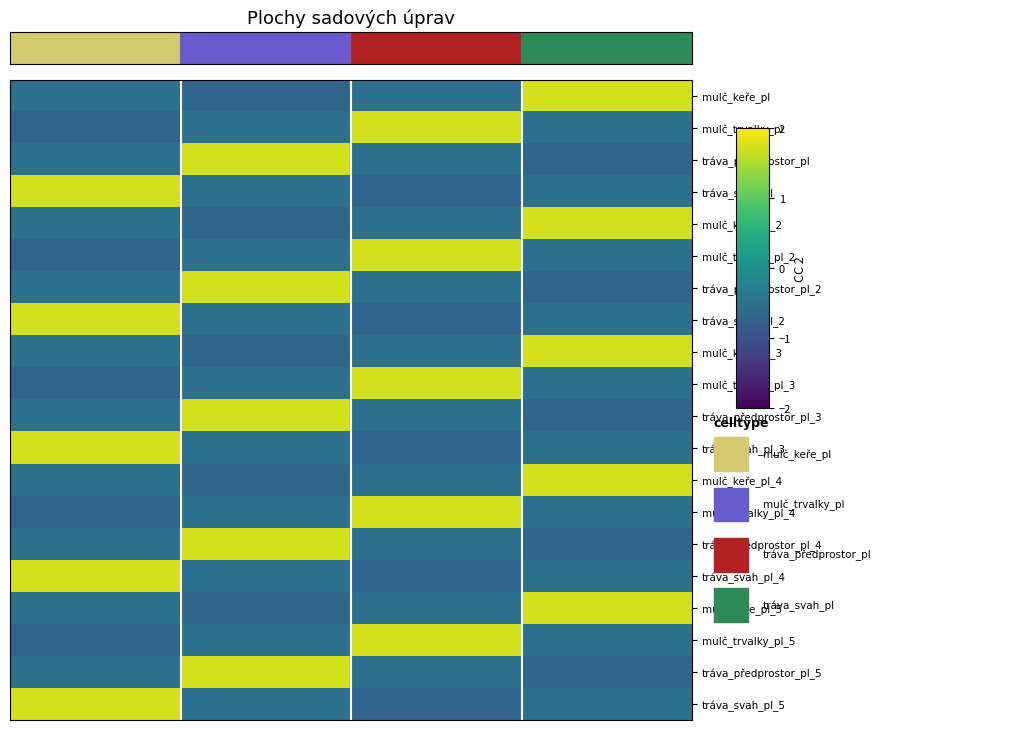

Count the number of categories in the chart.

4